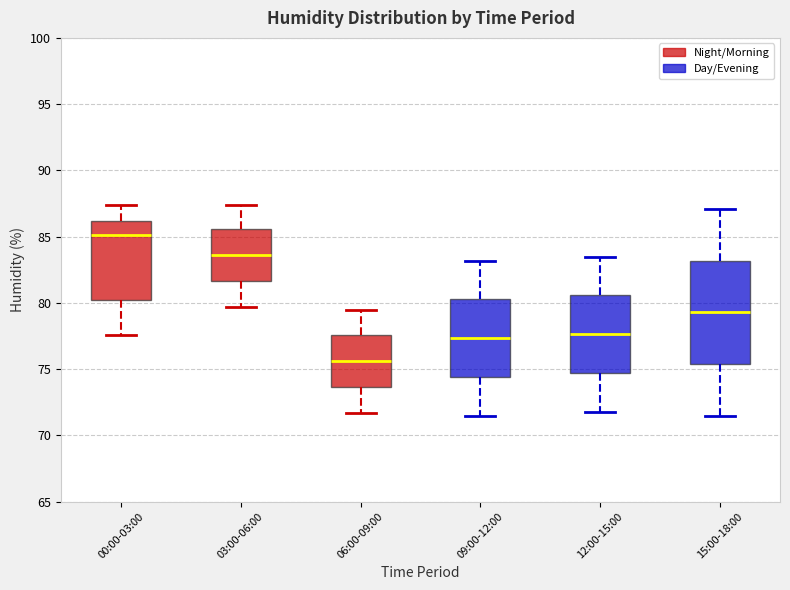

Which box has the lowest median line?

06:00-09:00